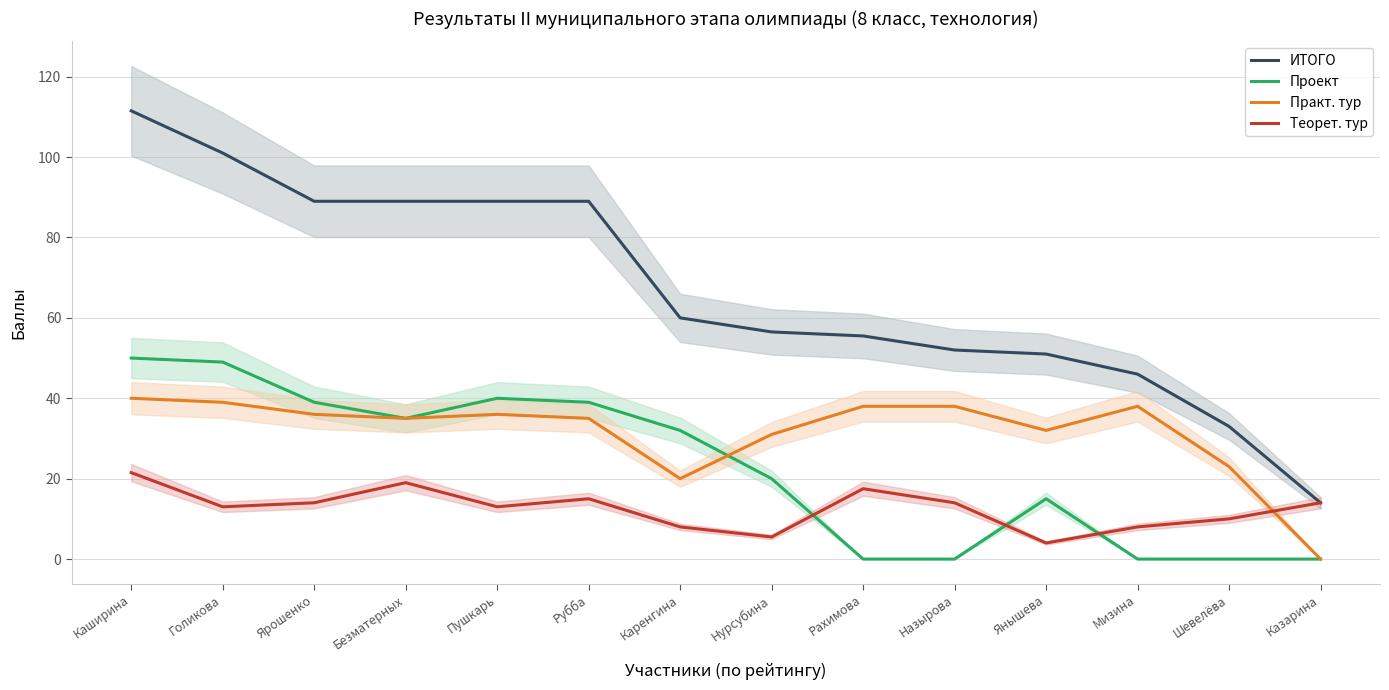

After their last crossing, which series has the higher values: Практ. тур or Теорет. тур?

Теорет. тур